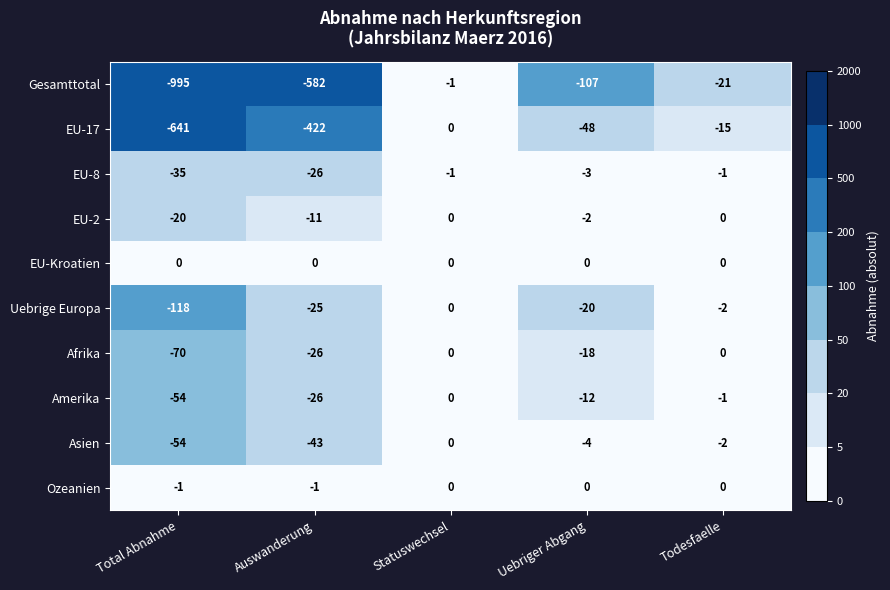

What is the sum of the EU-17 values at Uebriger Abgang and Total Abnahme?

-689